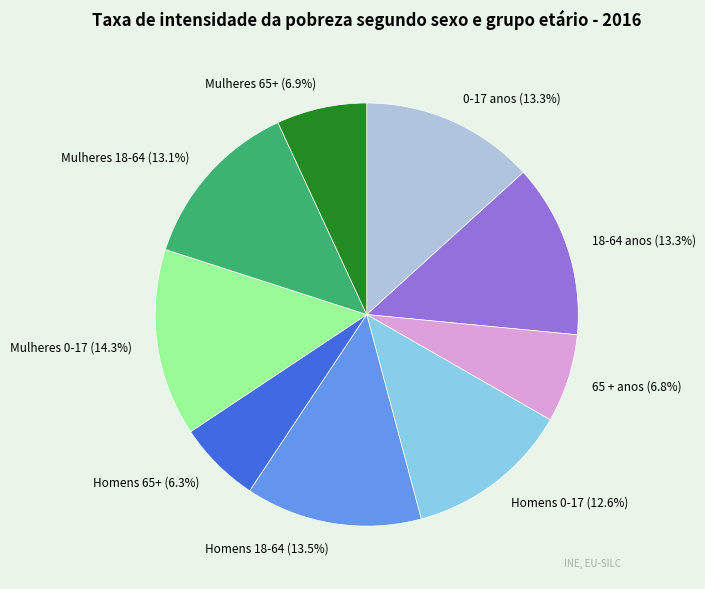

To the nearest percent, what portion does Mulheres 65+ represent?

7%